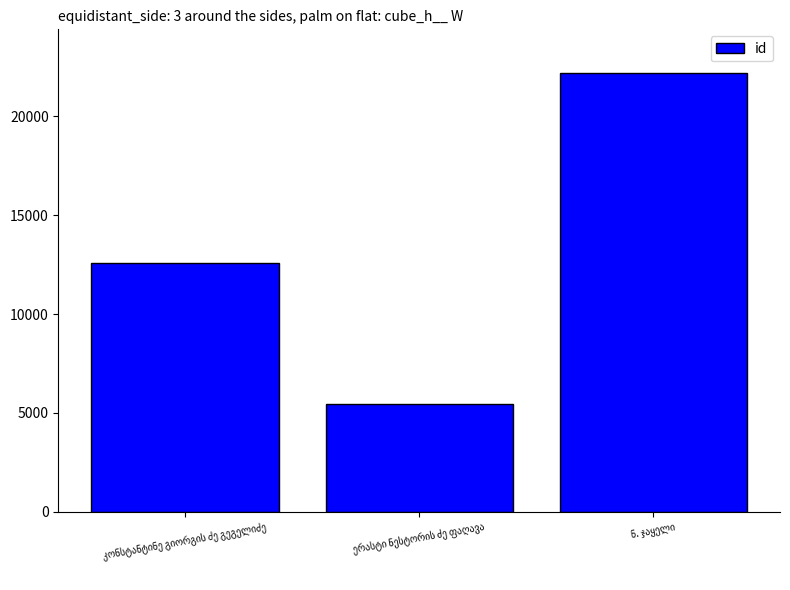

How many values are between 5429 and 22173?

3